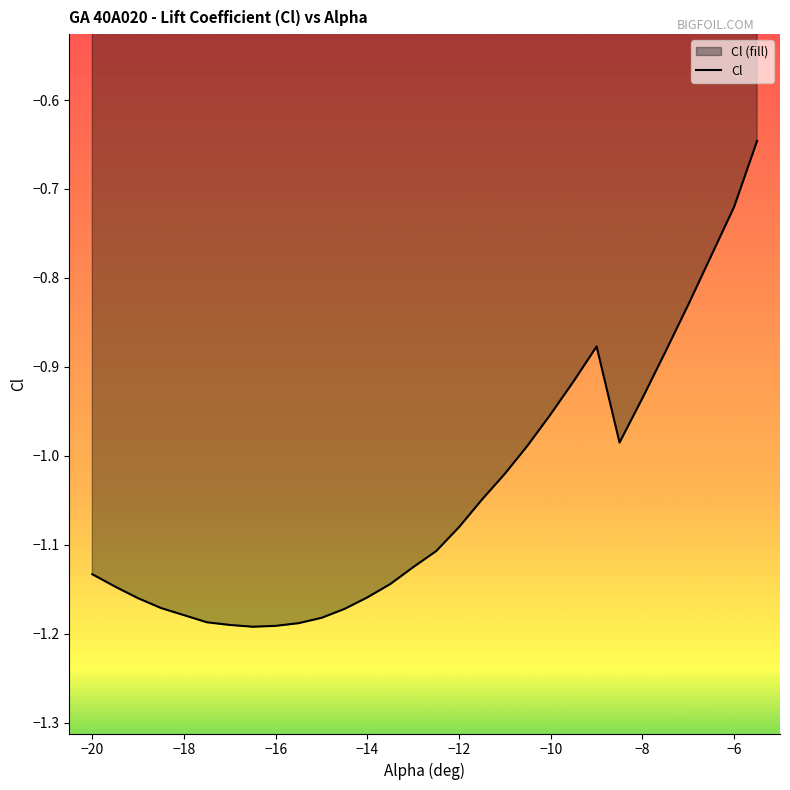

The chart shows a value of -1.6 at −10. True or false?

False